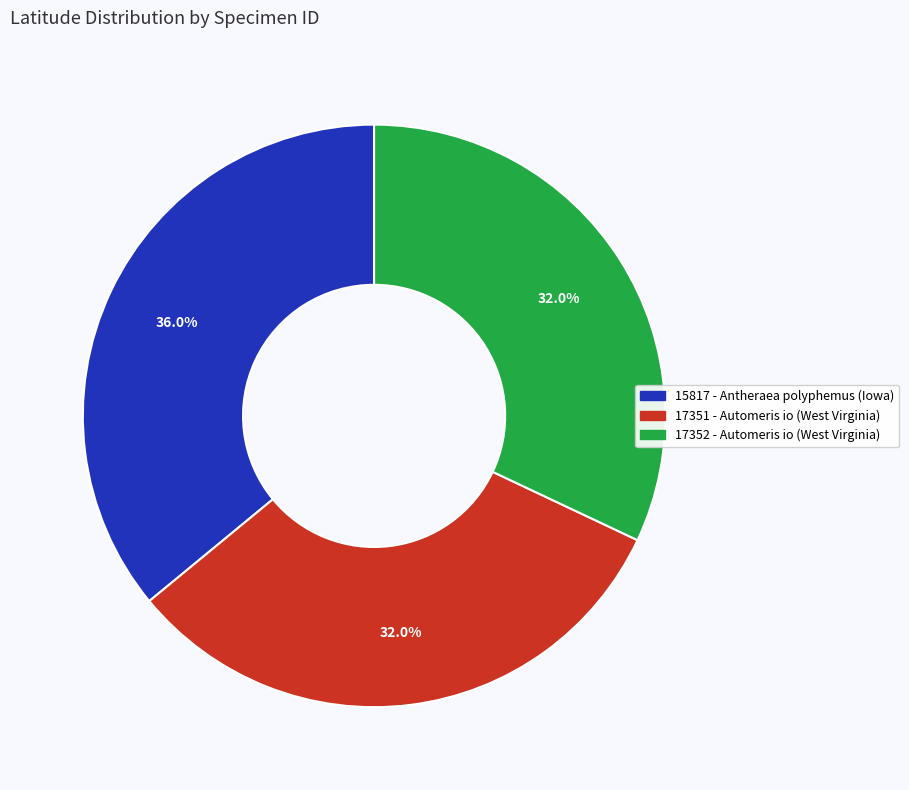

True or false: 17352 - Automeris io (West Virginia) accounts for 20% of the total.

False